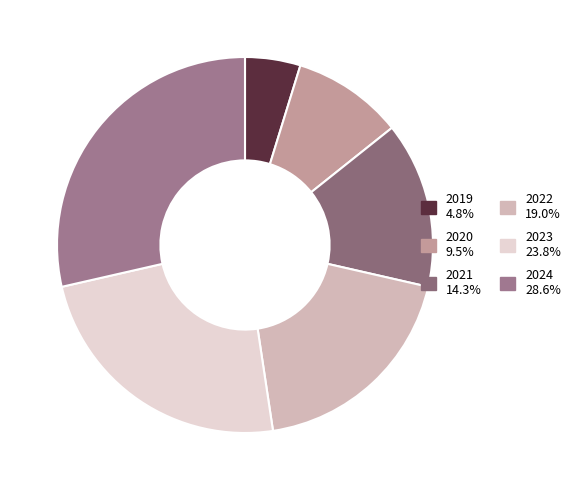

The 2021 slice represents 14% of the pie. True or false?

True